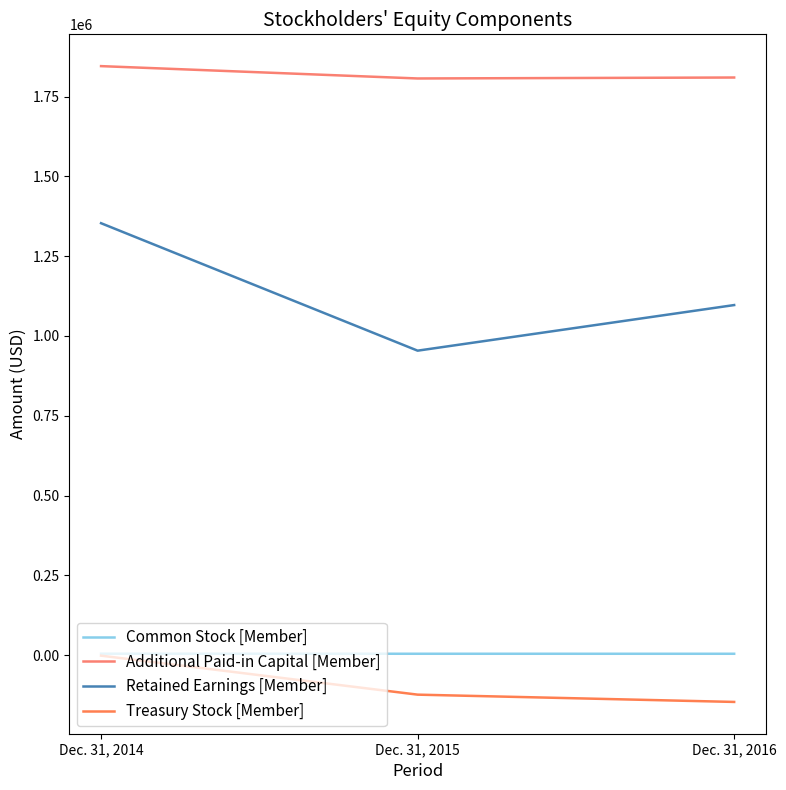

Does the chart display data point markers on the line(s)?

No